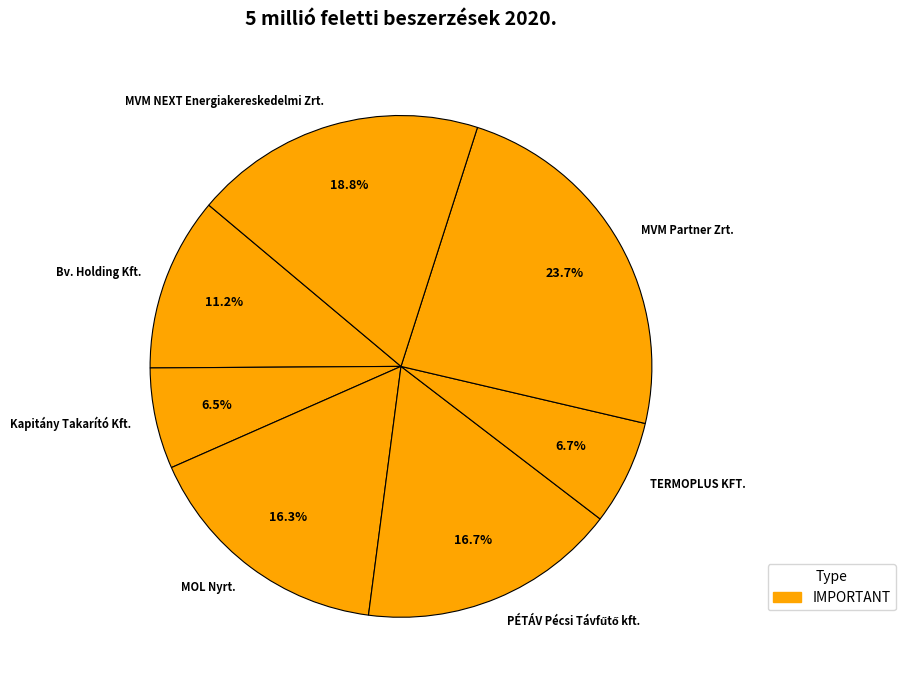

To the nearest percent, what is the difference between the largest and smallest slice percentages?

17%